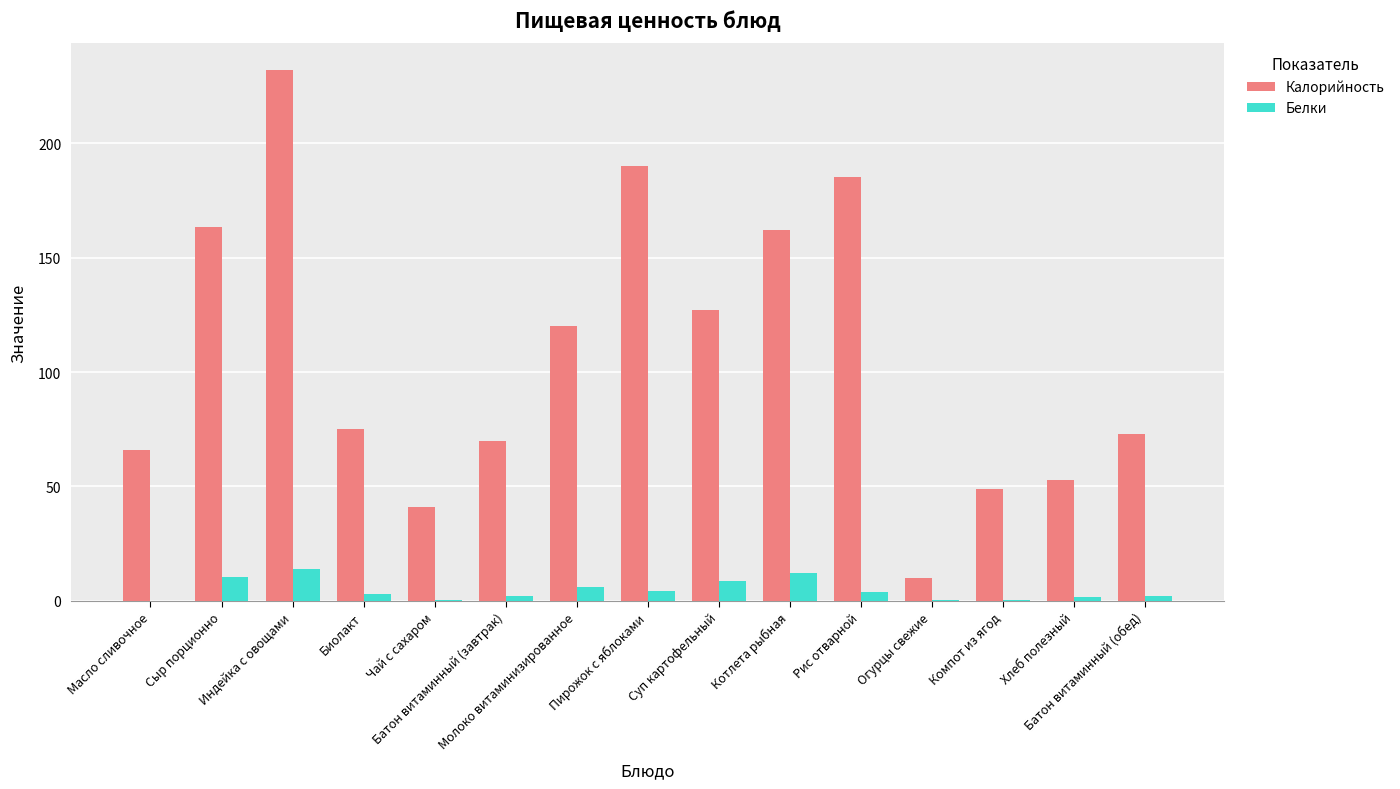

Between Пирожок с яблоками and Рис отварной, which series saw the biggest shift?

Калорийность